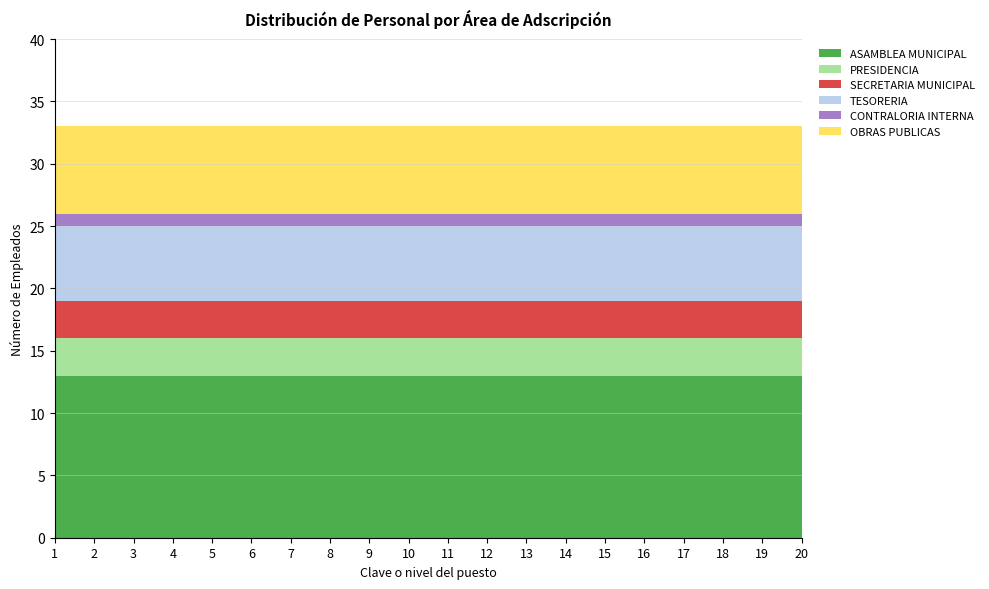

Reading left to right, what are all the values shown in this chart?

ASAMBLEA MUNICIPAL: 1=13	2=13	3=13	4=13	5=13	6=13	7=13	8=13	9=13	10=13	11=13	12=13	13=13	14=13	15=13	16=13	17=13	18=13	19=13	20=13
PRESIDENCIA: 1=3	2=3	3=3	4=3	5=3	6=3	7=3	8=3	9=3	10=3	11=3	12=3	13=3	14=3	15=3	16=3	17=3	18=3	19=3	20=3
SECRETARIA MUNICIPAL: 1=3	2=3	3=3	4=3	5=3	6=3	7=3	8=3	9=3	10=3	11=3	12=3	13=3	14=3	15=3	16=3	17=3	18=3	19=3	20=3
TESORERIA: 1=6	2=6	3=6	4=6	5=6	6=6	7=6	8=6	9=6	10=6	11=6	12=6	13=6	14=6	15=6	16=6	17=6	18=6	19=6	20=6
CONTRALORIA INTERNA: 1=1	2=1	3=1	4=1	5=1	6=1	7=1	8=1	9=1	10=1	11=1	12=1	13=1	14=1	15=1	16=1	17=1	18=1	19=1	20=1
OBRAS PUBLICAS: 1=7	2=7	3=7	4=7	5=7	6=7	7=7	8=7	9=7	10=7	11=7	12=7	13=7	14=7	15=7	16=7	17=7	18=7	19=7	20=7